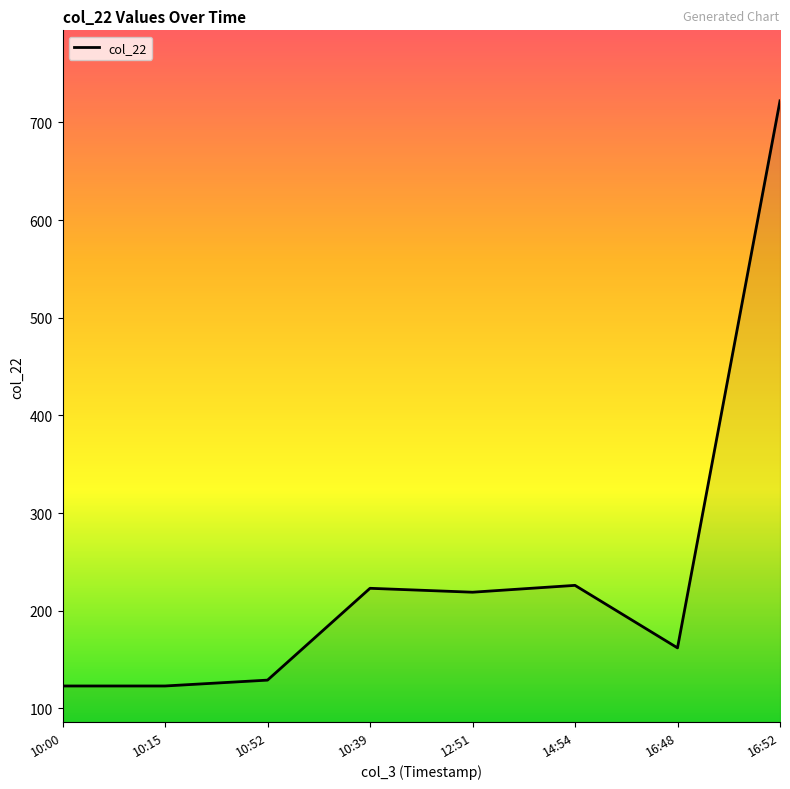

What position from the left is 16:48?

7